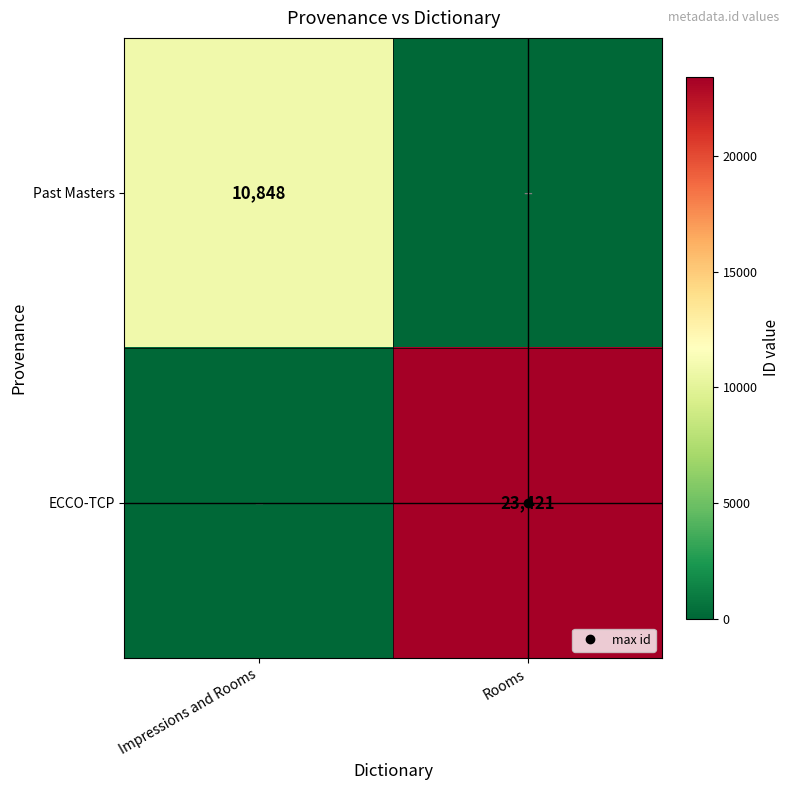

The value of Past Masters at Rooms is 6637. True or false?

False